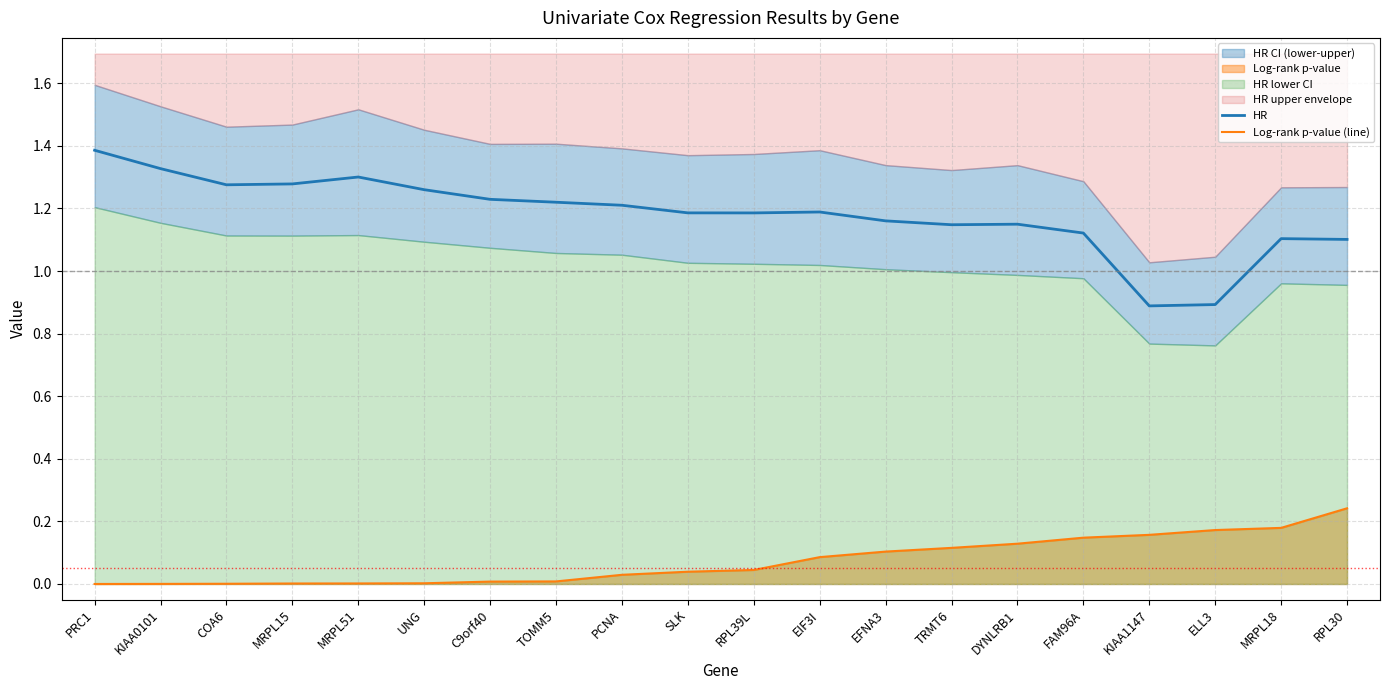

What is the difference between the maximum and minimum values in the HR series?

0.5